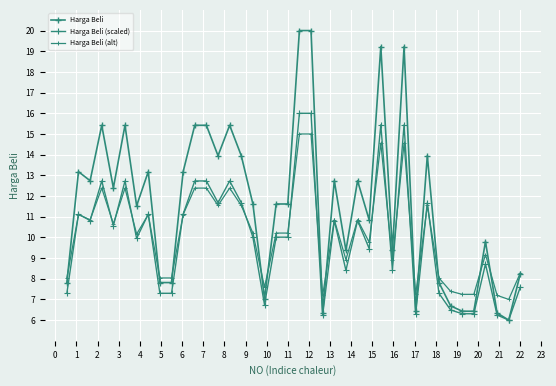

How many data points does each series have?

40